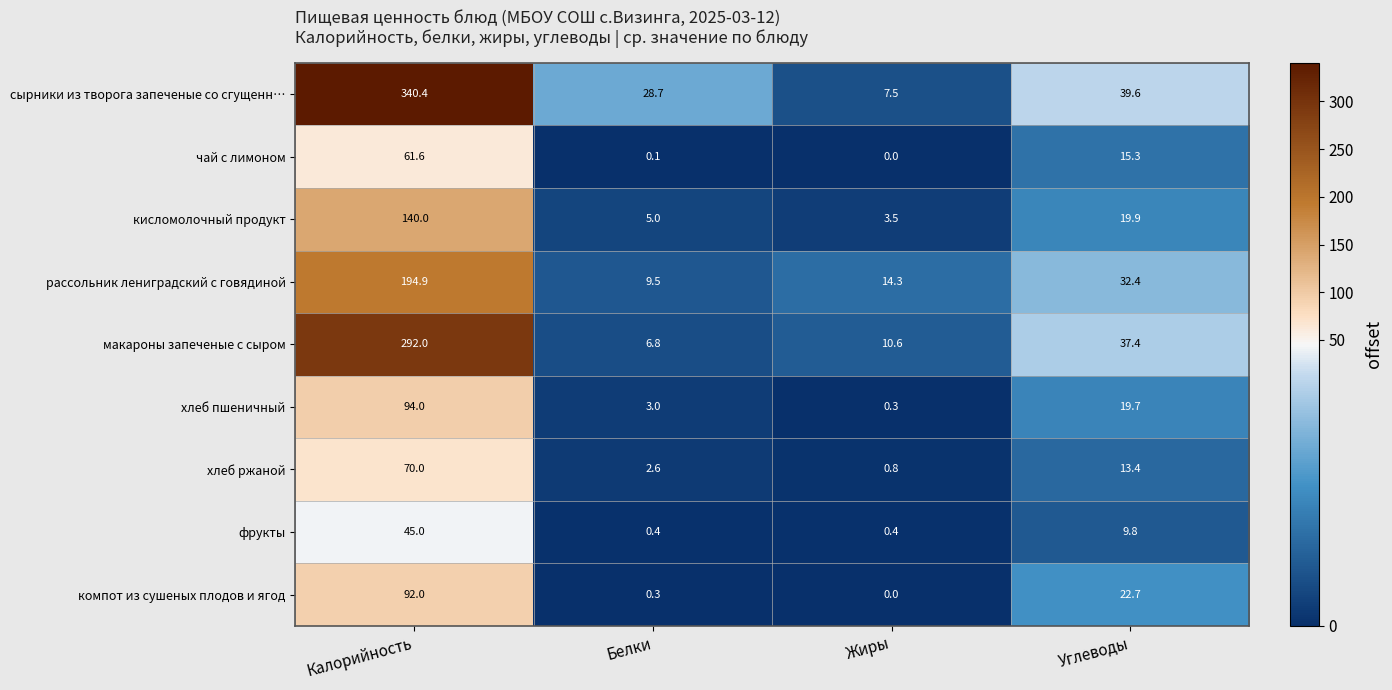

What is the total value across all series at Углеводы?

210.2